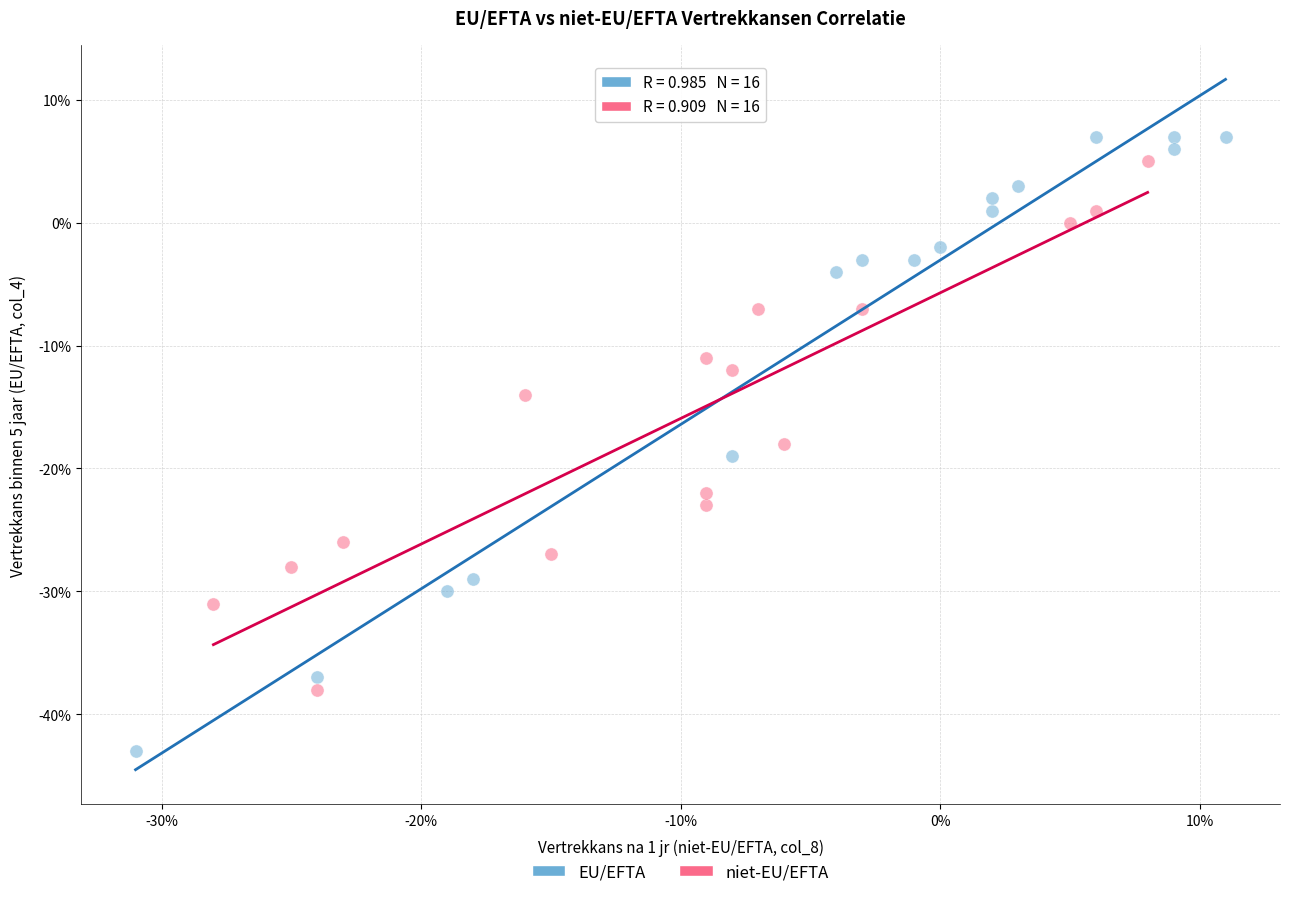

Which series contains the lowest Y value?

EU/EFTA